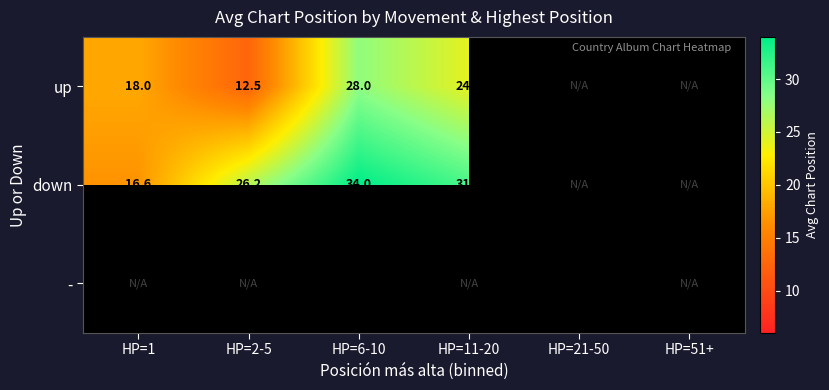

What is the total value across all series at HP=6-10?

68.0